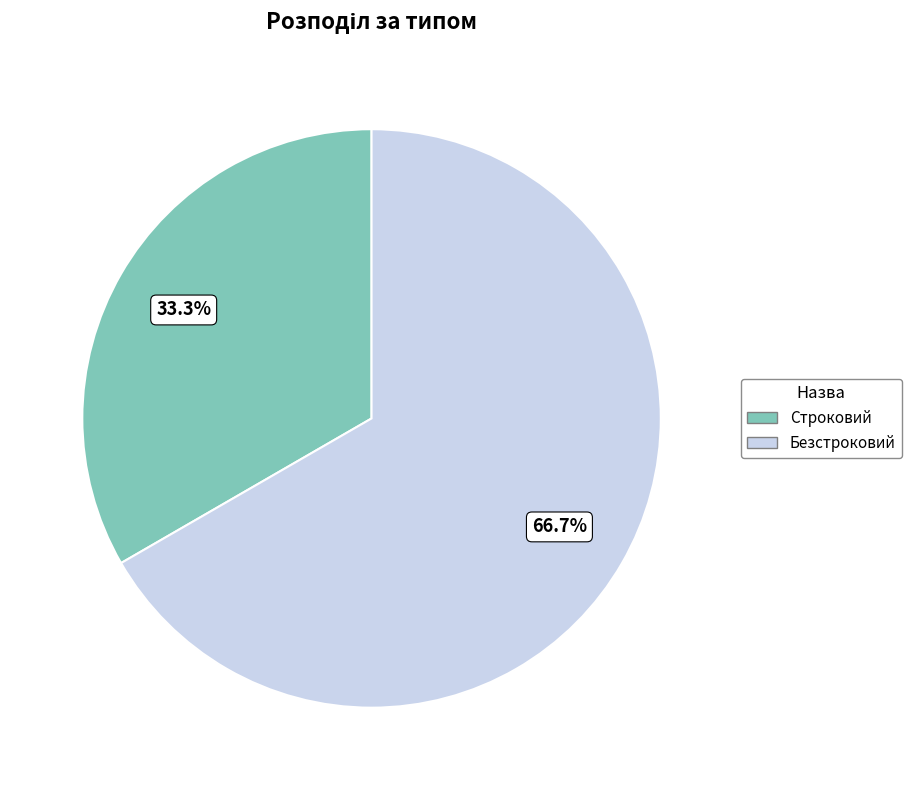

True or false: Безстроковий accounts for 74% of the total.

False